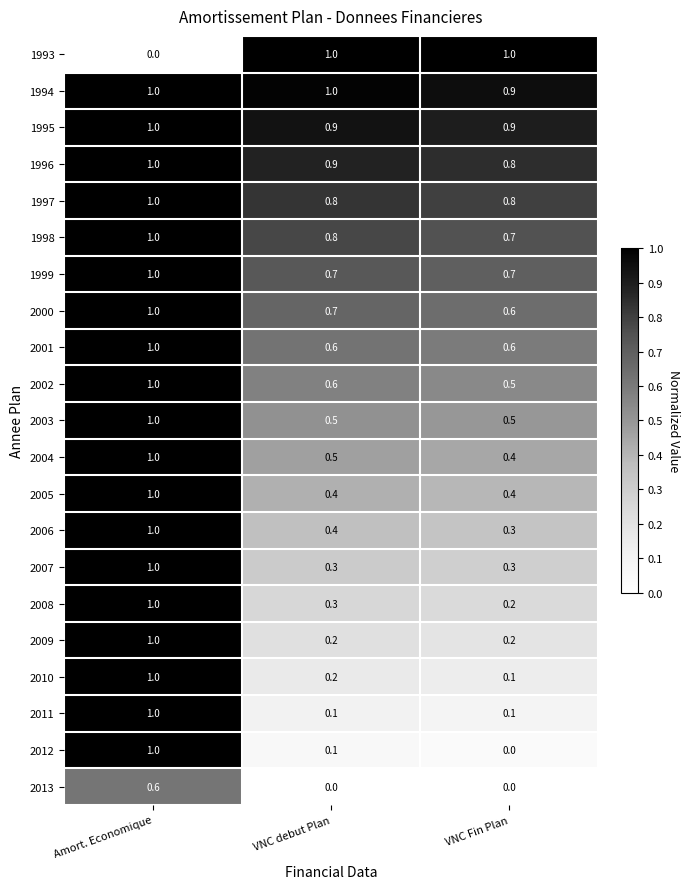

List the labels in order of 2012 value, largest first.

Amort. Economique, VNC debut Plan, VNC Fin Plan